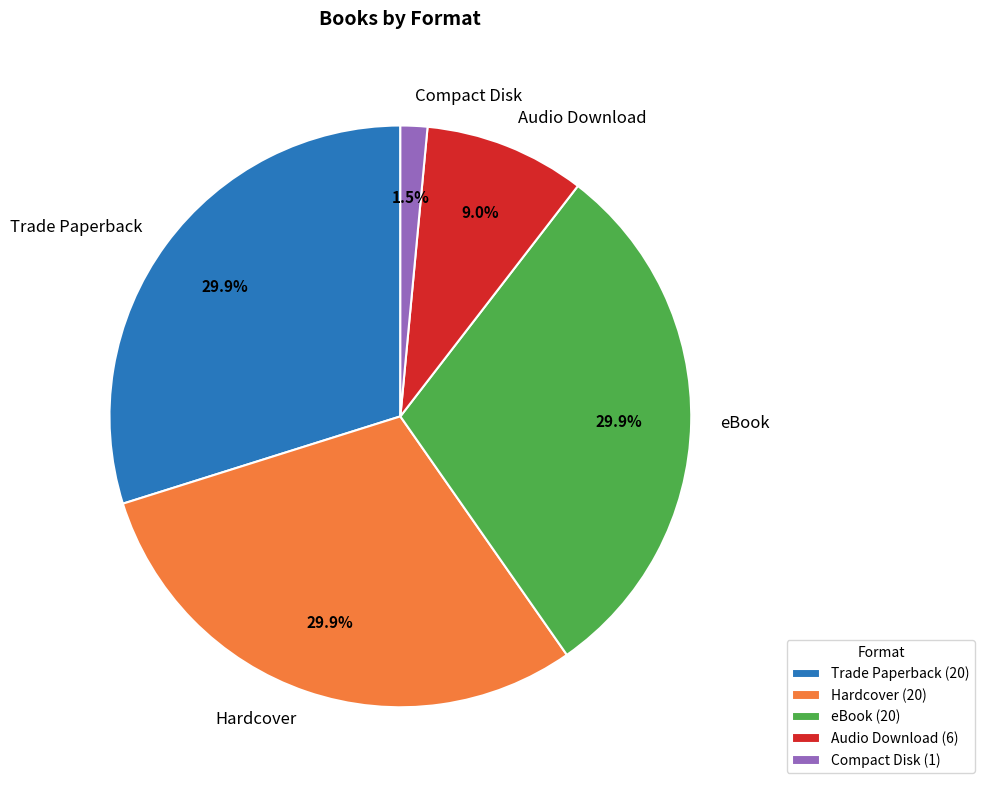

What percentage is the eBook slice, to the nearest percent?

30%